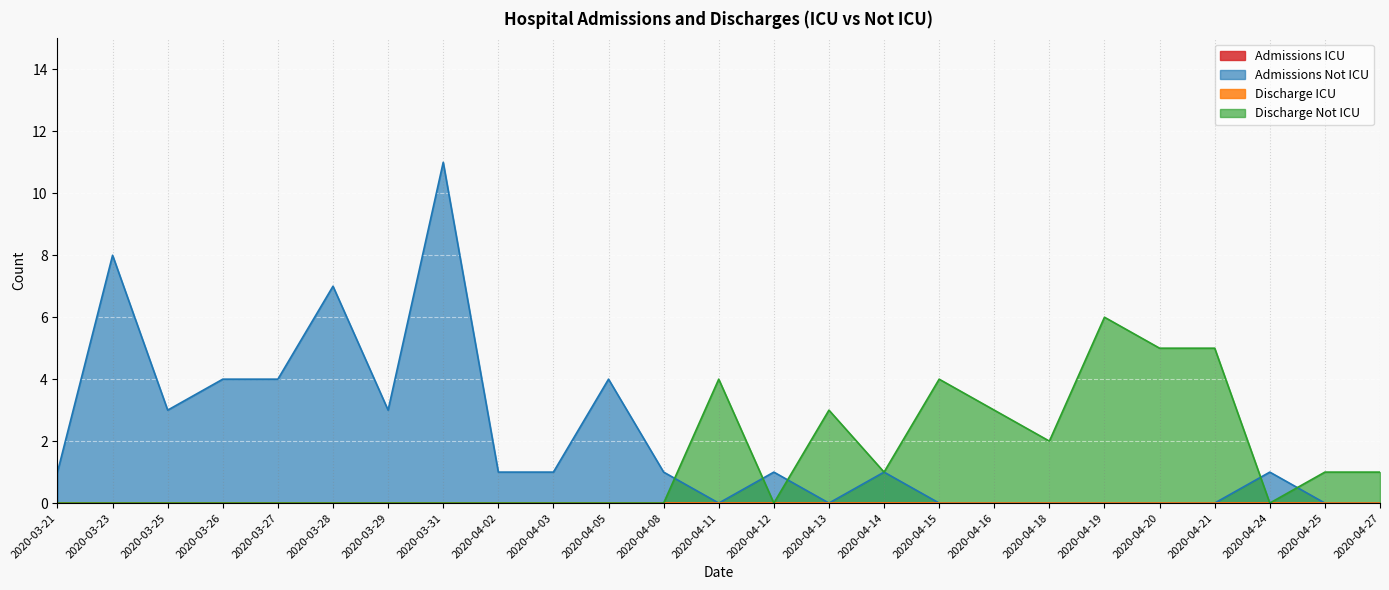

Which label corresponds to the largest value in the chart?

2020-03-31